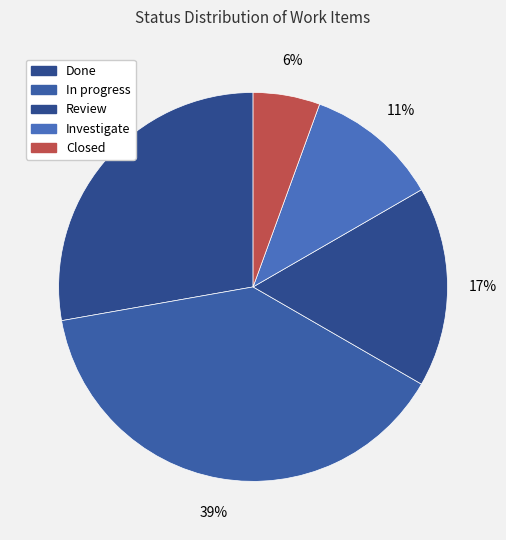

How many slices are in this pie chart?

5